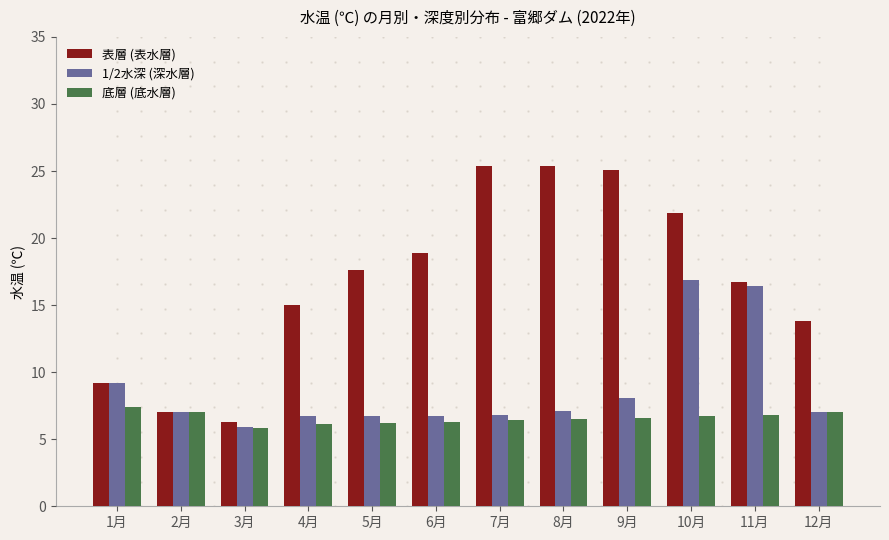

Between 1月 and 3月, which series saw the biggest shift?

1/2水深 (深水層)